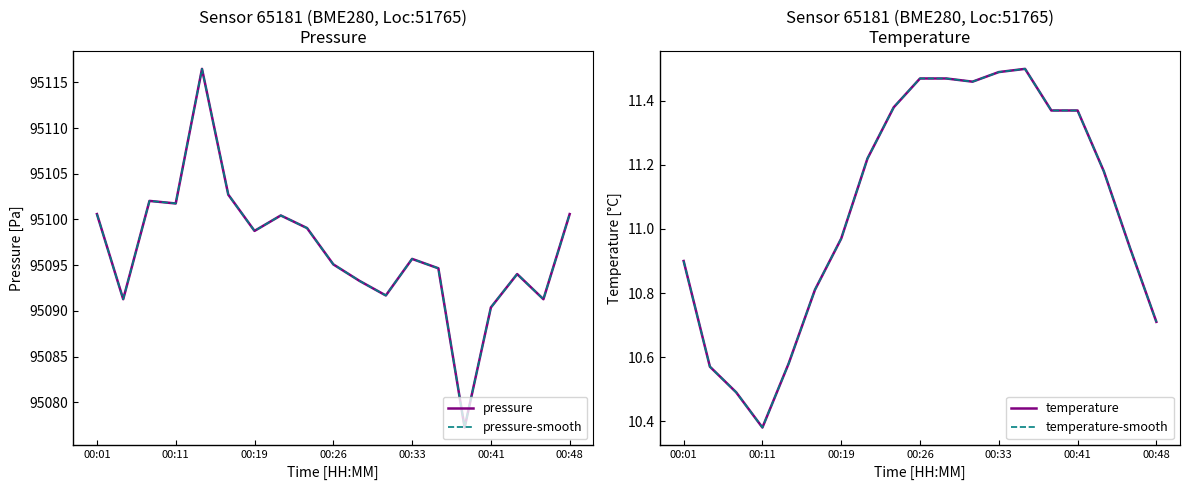

True or false: pressure-smooth and pressure cross at least once.

False